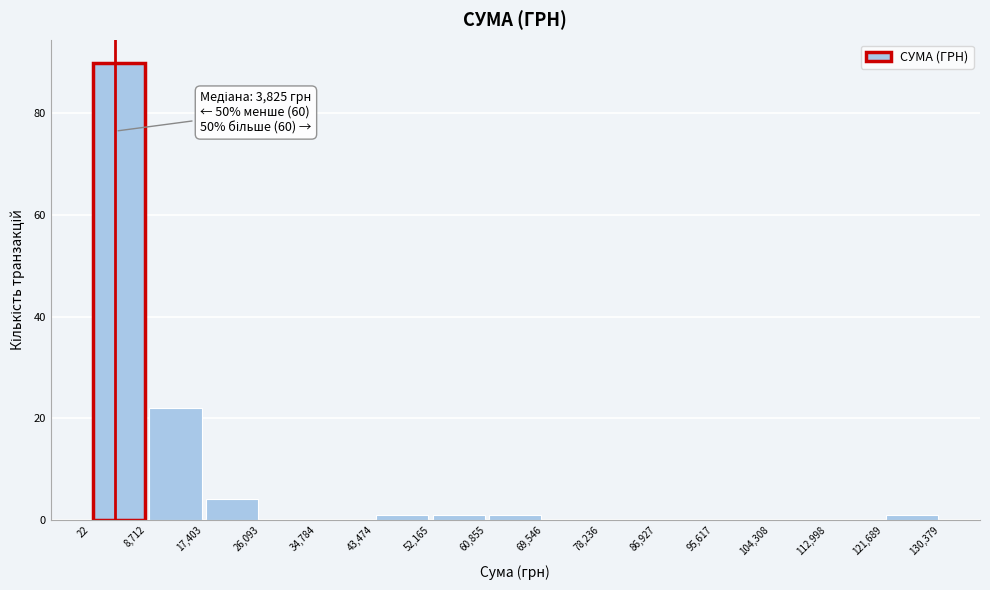

Which range on the x-axis has the tallest bar?

22 to 8,712